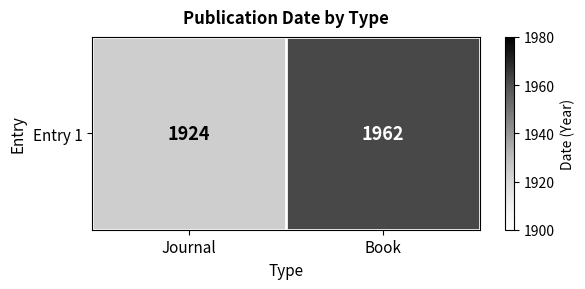

True or false: the data shows 745 at Journal.

False